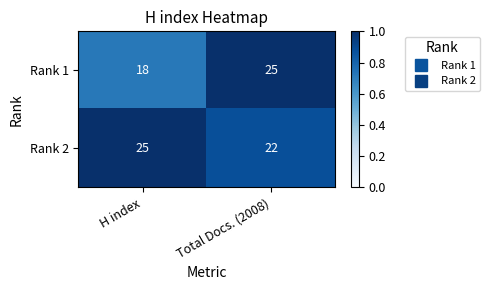

What is the difference between the highest and lowest values at Total Docs. (2008)?

3